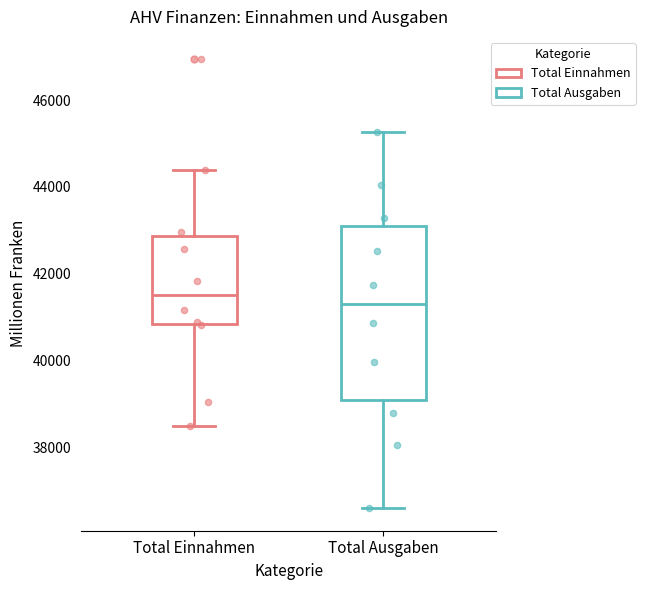

Where is the lower edge of the box for Total Ausgaben on the y-axis? The values are not printed on the chart, so give them approximately, as read against the axis.

39000